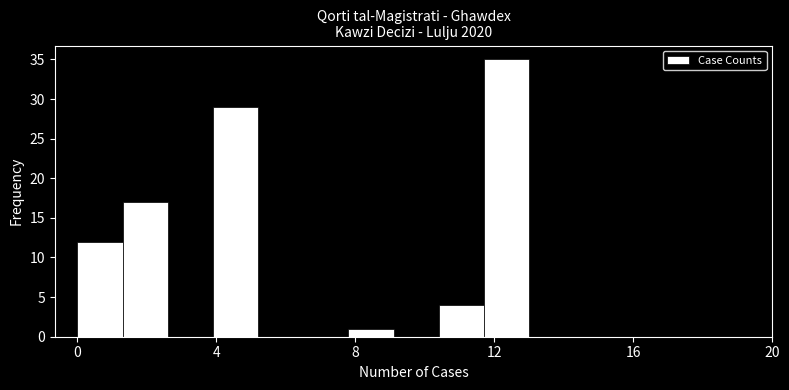

Read against the x-axis, roughly where is the centre of the tallest bar?

12.5